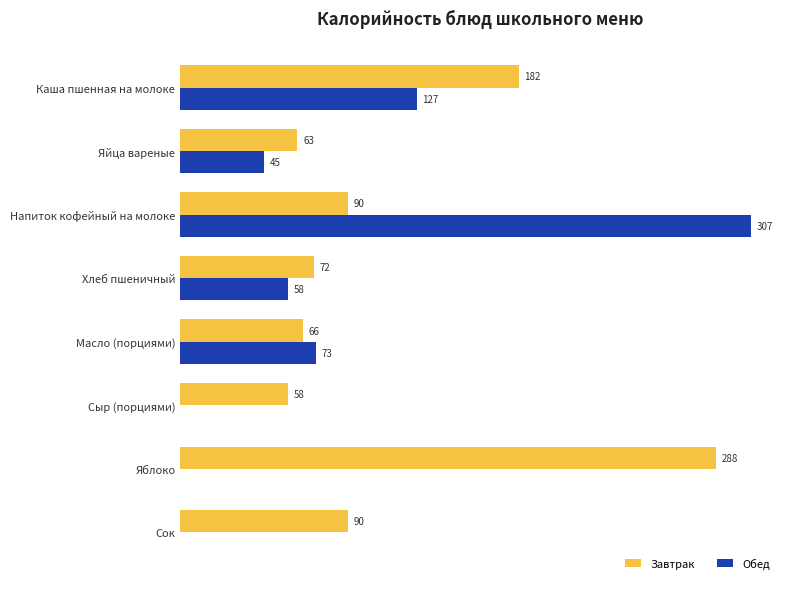

Which category has the highest value across all series?

Напиток кофейный на молоке